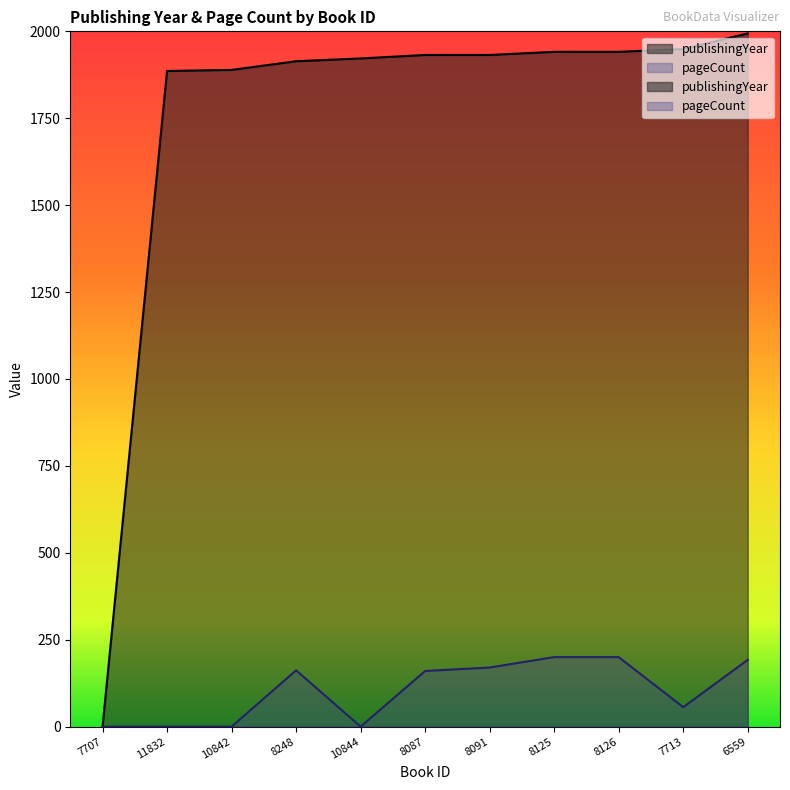

Reading left to right, extract all data points from this chart.

publishingYear: 0	1886	1889	1914	1922	1932	1932	1941	1941	1949	1994
pageCount: 0	0	0	162	0	160	170	200	200	56	192